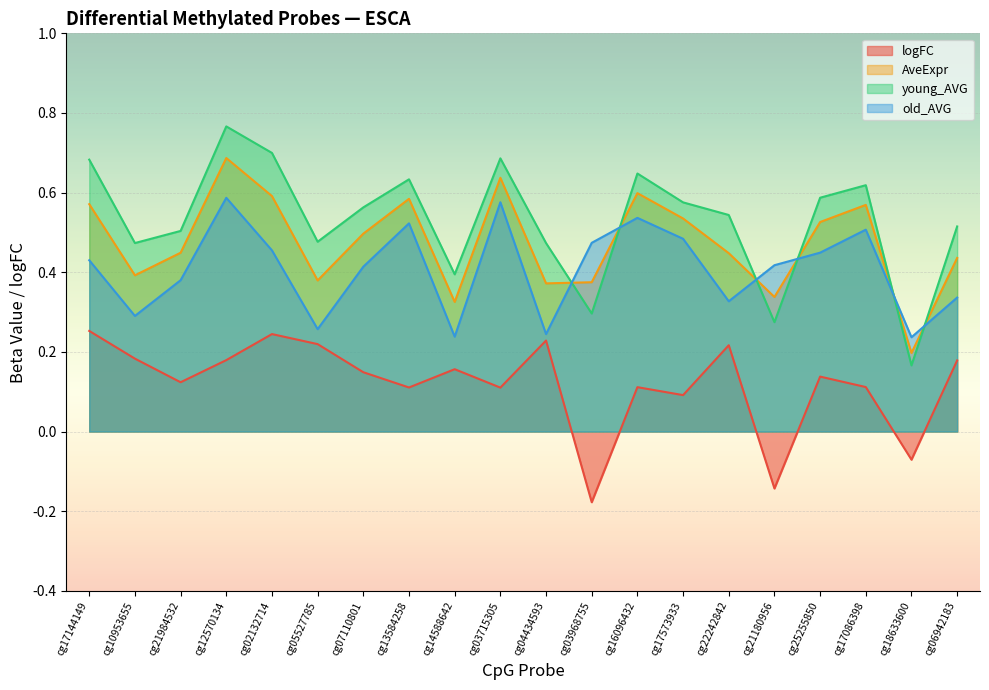

What is the difference between the maximum and minimum values in the logFC series?

0.4